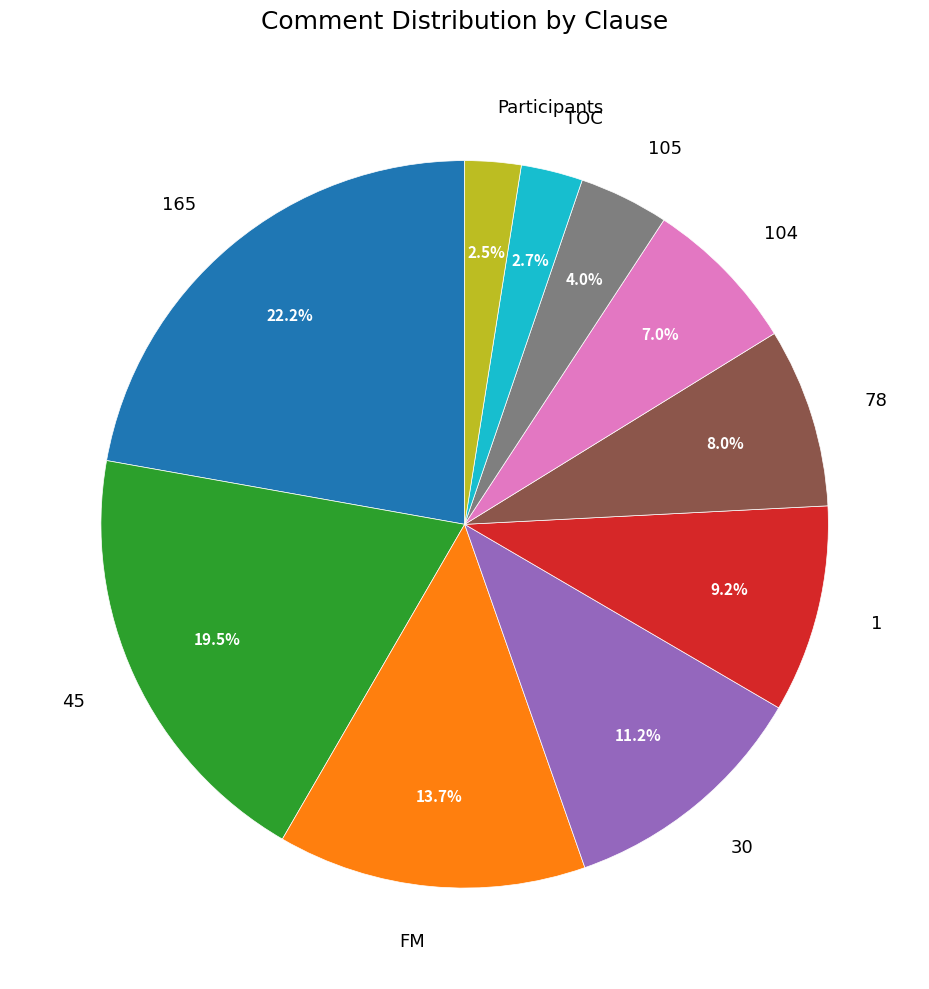

What percentage is NOT represented by 78?

92.0%